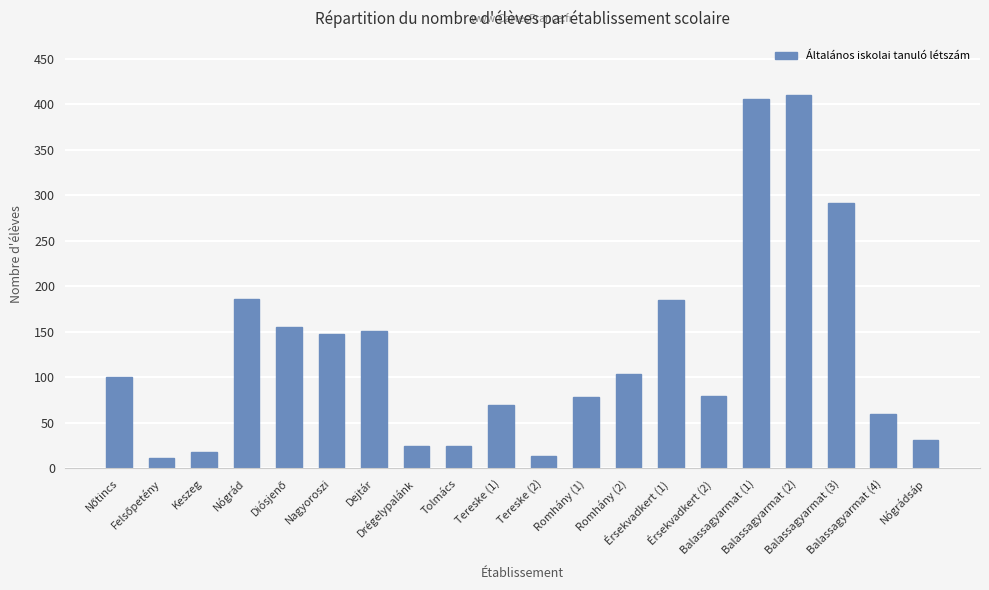

How many distinct data groups are displayed?

1